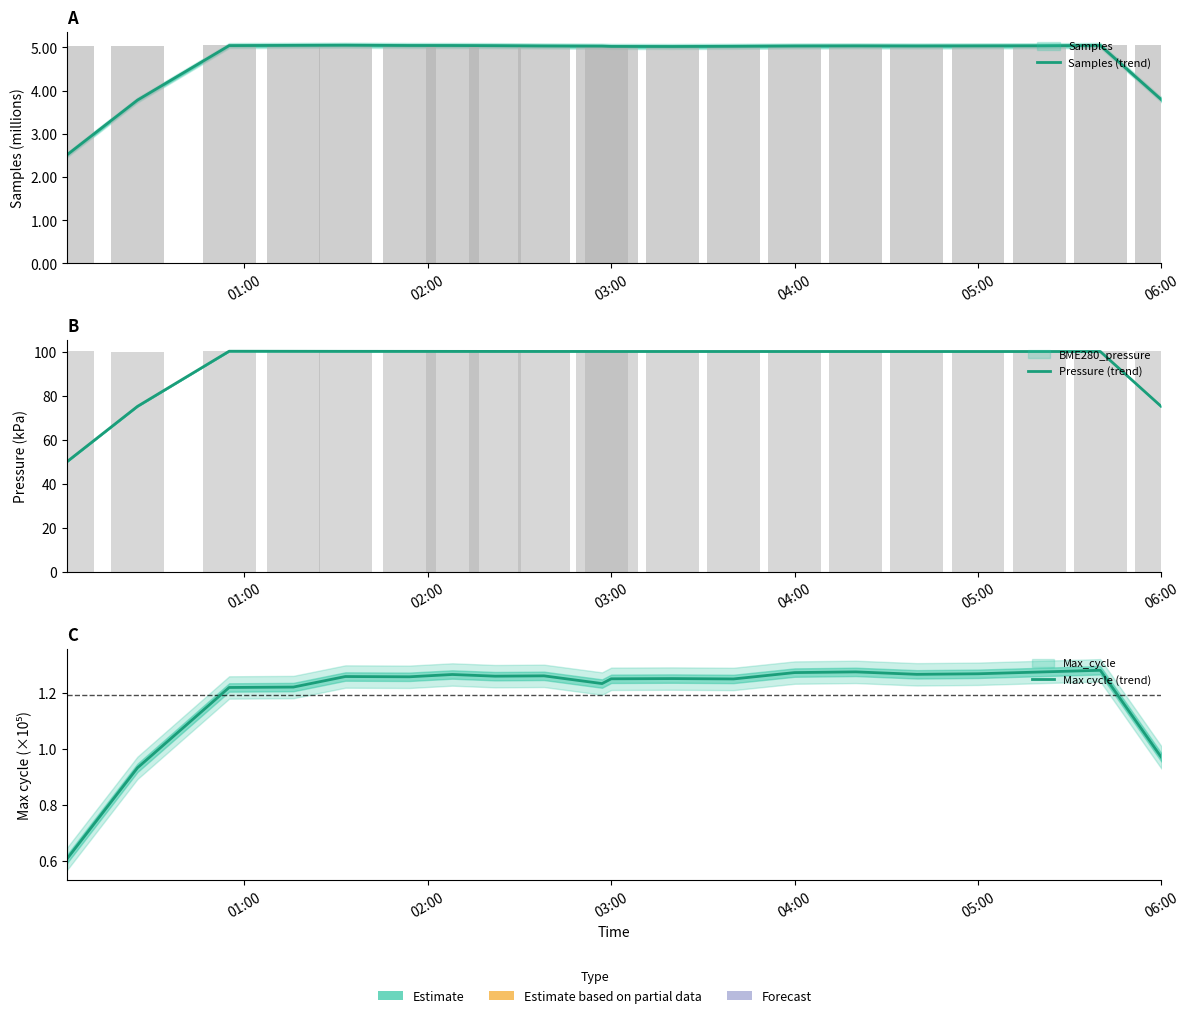

What is the difference between the second highest and second lowest values in the Samples (trend) series?

1.3